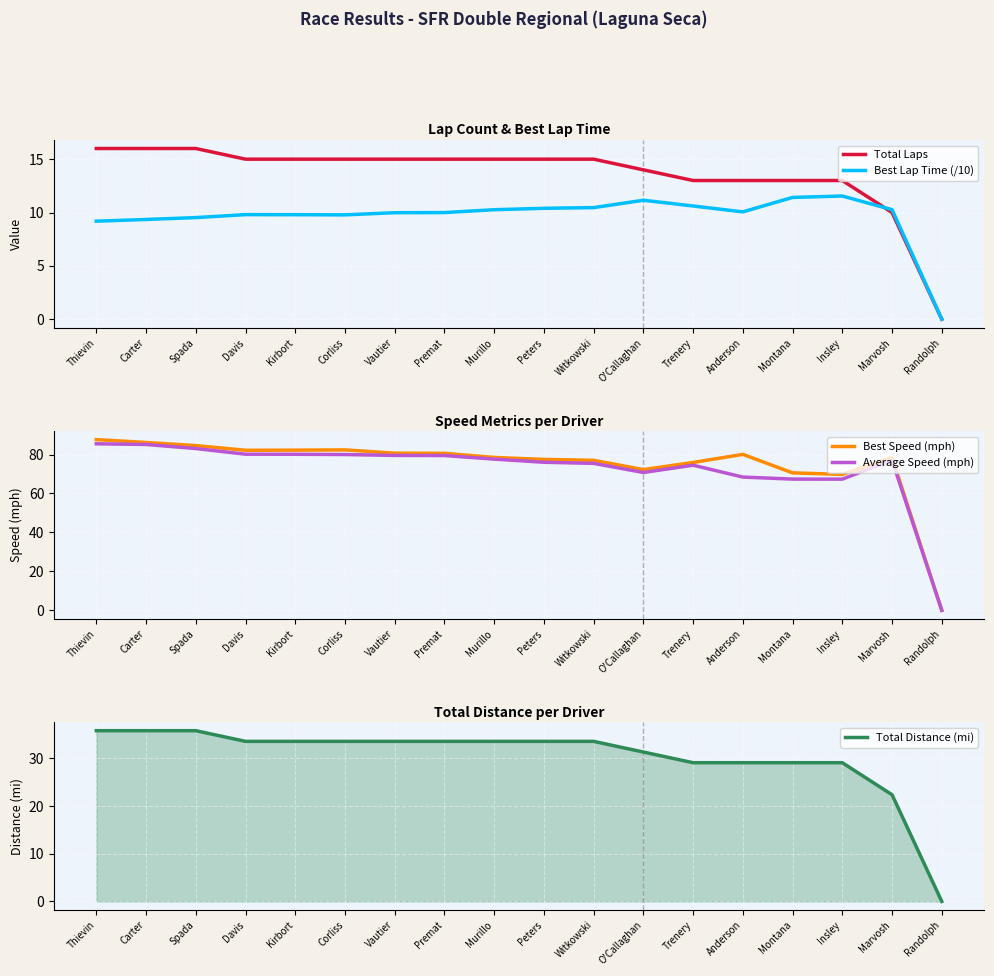

Rank the categories by Total Laps value from highest to lowest.

Thievin, Carter, Spada, Davis, Kirbort, Corliss, Vautier, Premat, Murillo, Peters, Witkowski, O'Callaghan, Trenery, Anderson, Montana, Insley, Marvosh, Randolph